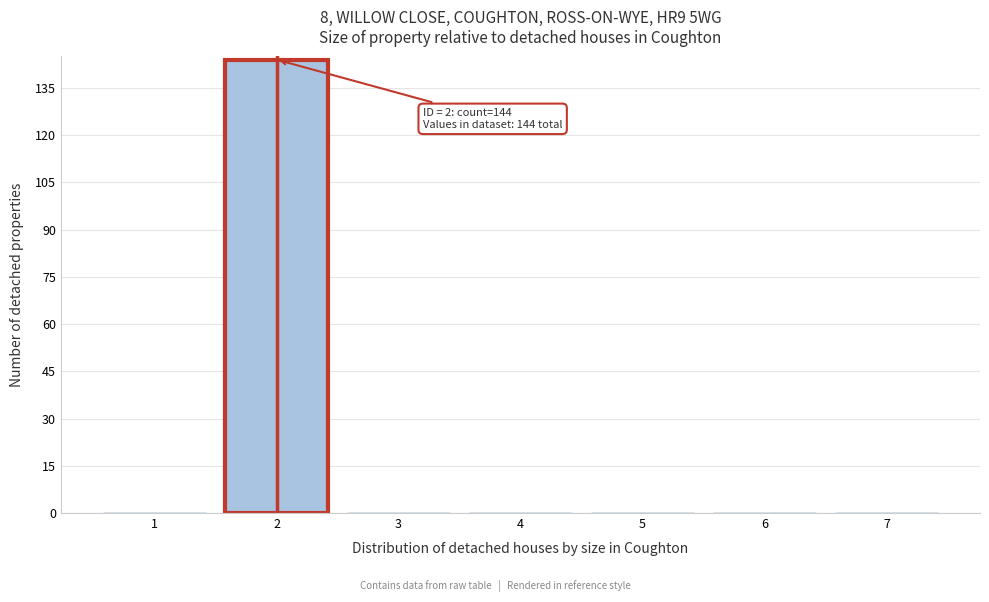

Which range on the x-axis has the tallest bar?

1.5 to 2.5